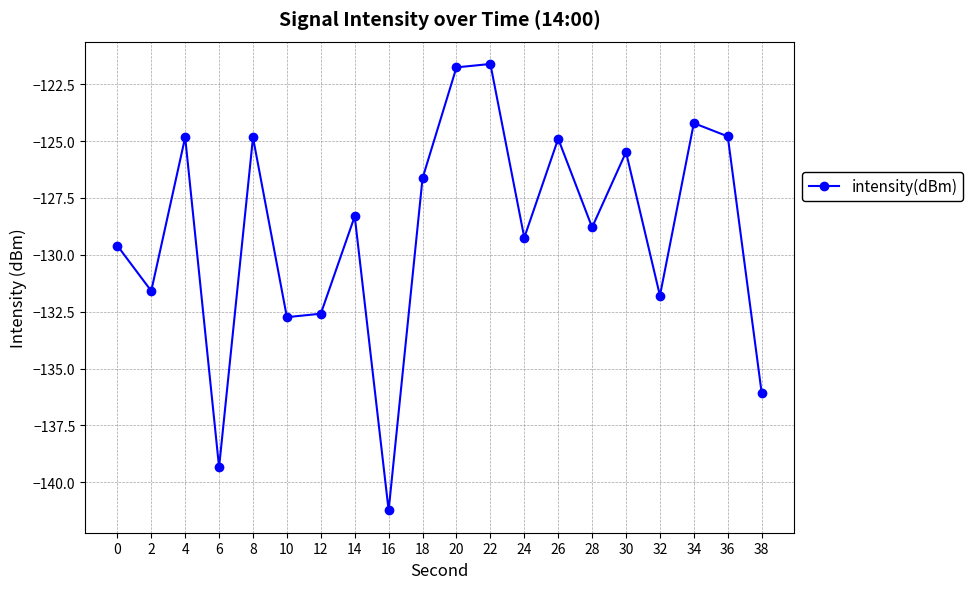

Where is the data nearest to the value -131?

2